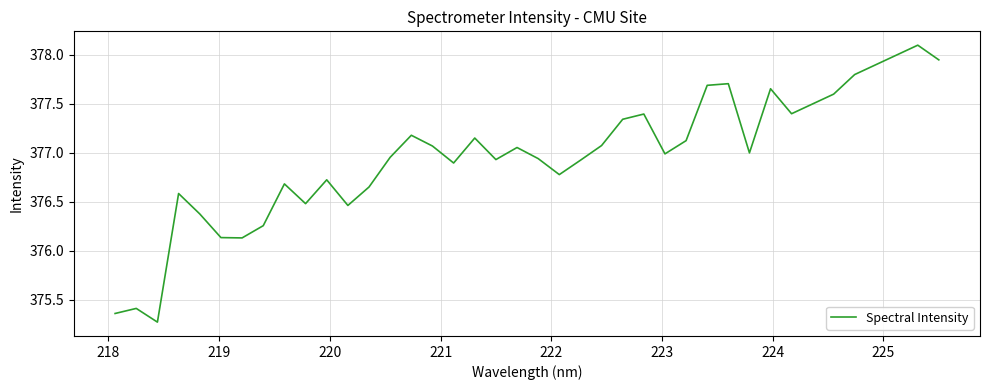

What is the difference between the maximum and minimum values?

2.8